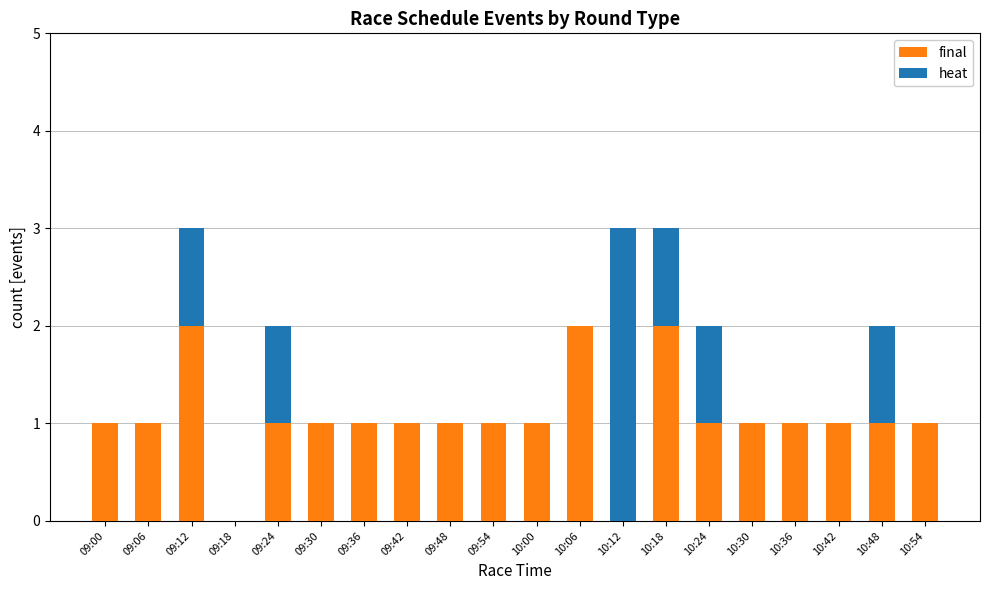

How many series are shown in this chart?

2